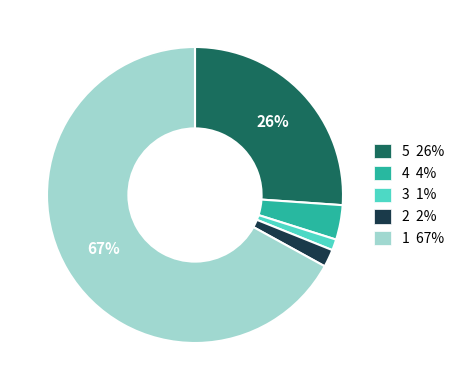

How many slices are in this pie chart?

5